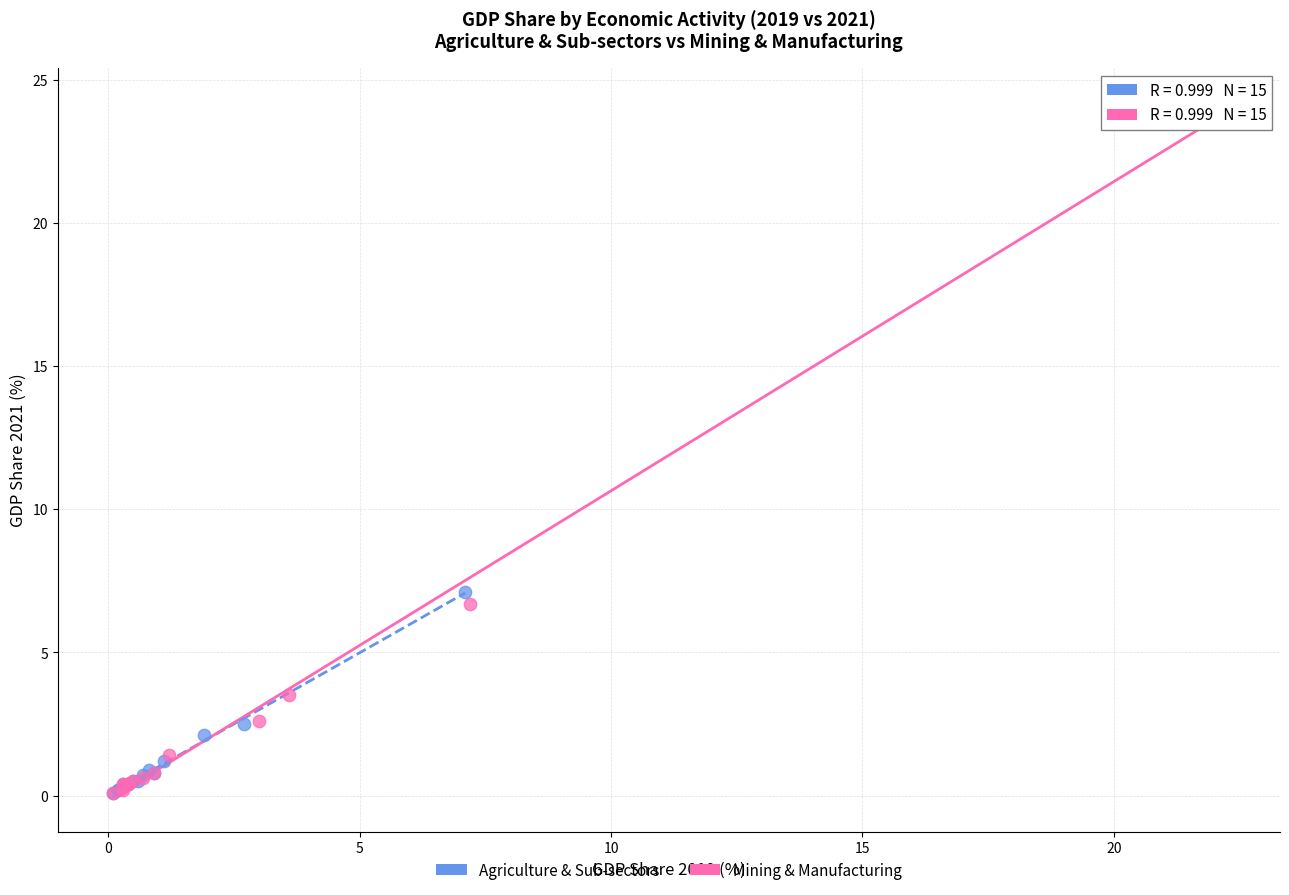

Which series reaches the maximum Y coordinate?

Mining & Manufacturing